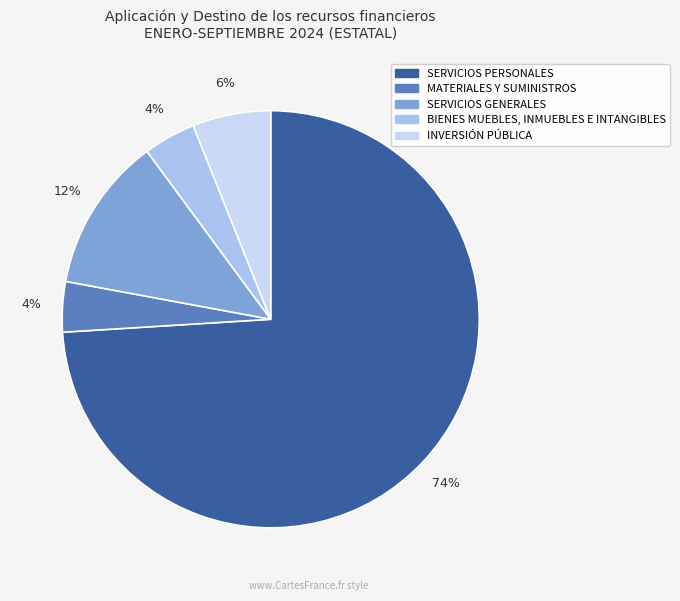

To the nearest percent, what is the difference between the INVERSIÓN PÚBLICA and BIENES MUEBLES, INMUEBLES E INTANGIBLES slice percentages?

2%